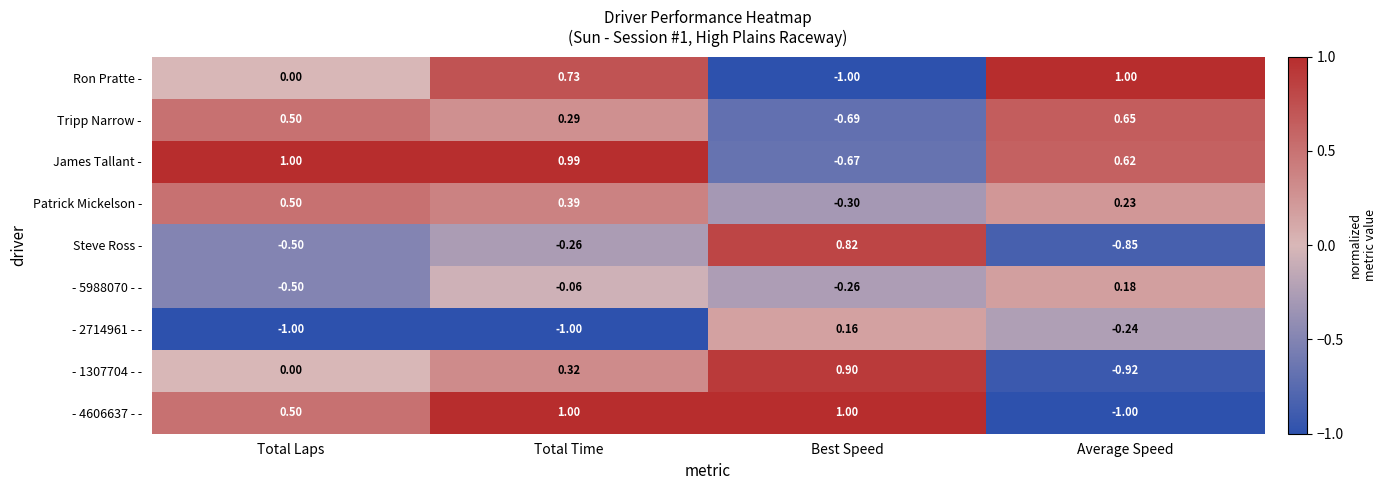

Which series changed the most between Total Time and Best Speed?

Ron Pratte -